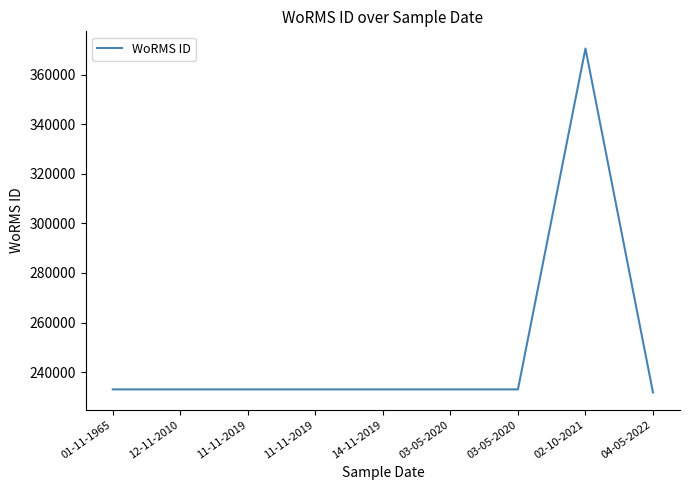

Reading left to right, extract all data points from this chart.

01-11-1965=233037	12-11-2010=233037	11-11-2019=233037	11-11-2019=233037	14-11-2019=233037	03-05-2020=233037	03-05-2020=233037	02-10-2021=370510	04-05-2022=231789